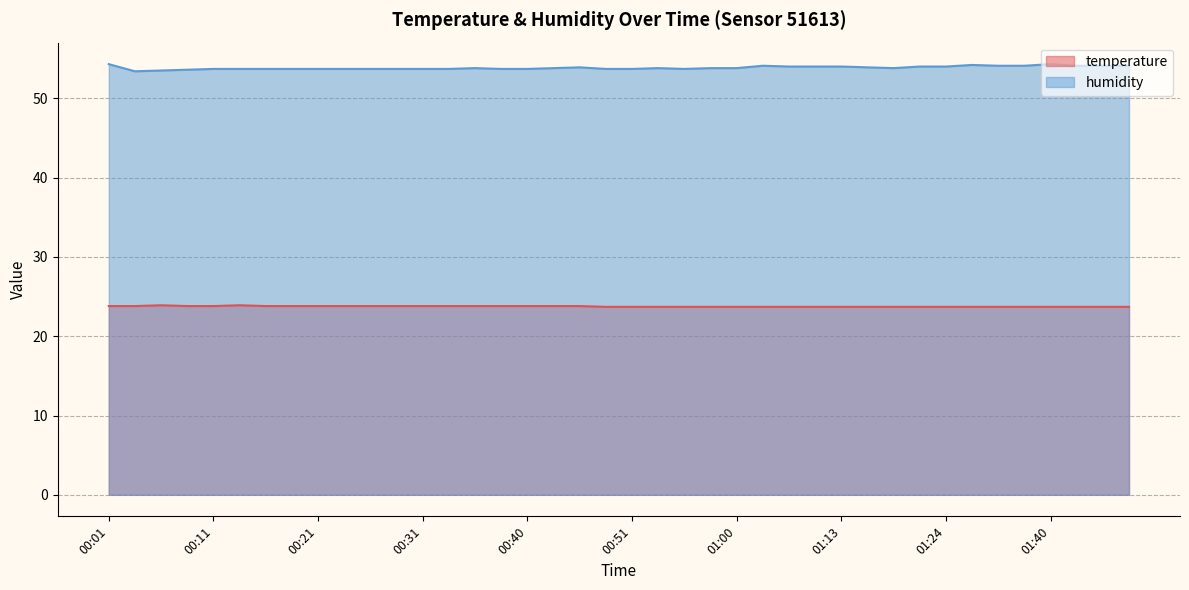

The humidity series shows 54.1 at 01:43. True or false?

True